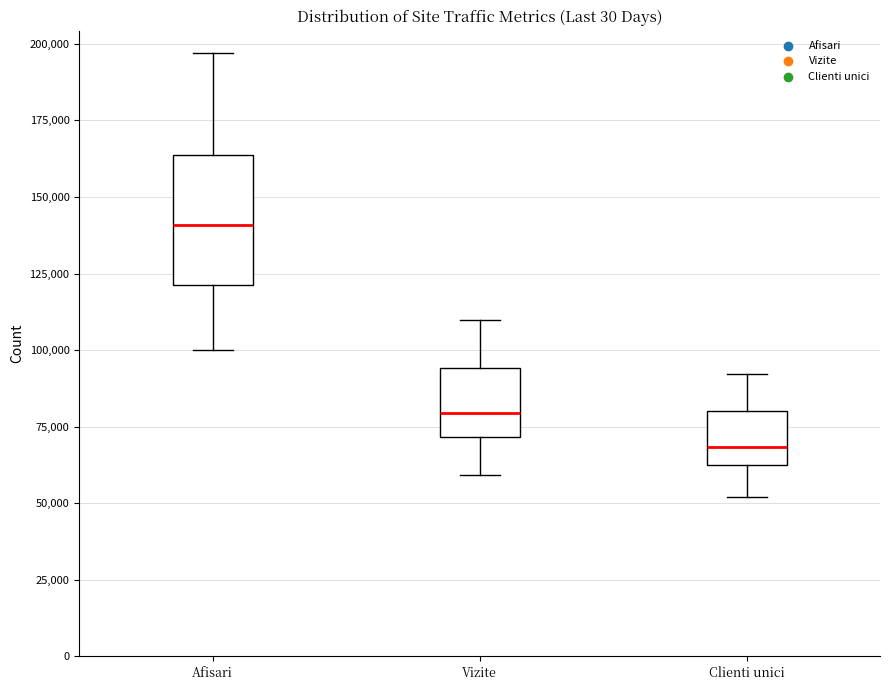

Reading left to right, read every box against the y-axis: the position of its median line, the range the box covers, and the ends of its whiskers. The values are not printed on the chart, so give them approximately, as read against the axis.

Afisari: median 140000, box 120000 to 165000, whiskers 100000 to 195000
Vizite: median 80000, box 70000 to 95000, whiskers 60000 to 110000
Clienti unici: median 70000, box 60000 to 80000, whiskers 50000 to 90000